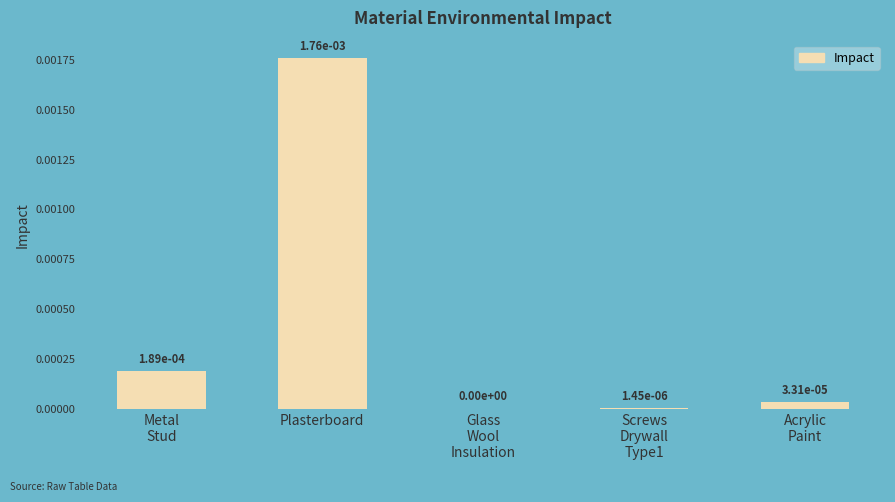

True or false: the data shows 0.0 at Plasterboard.

True